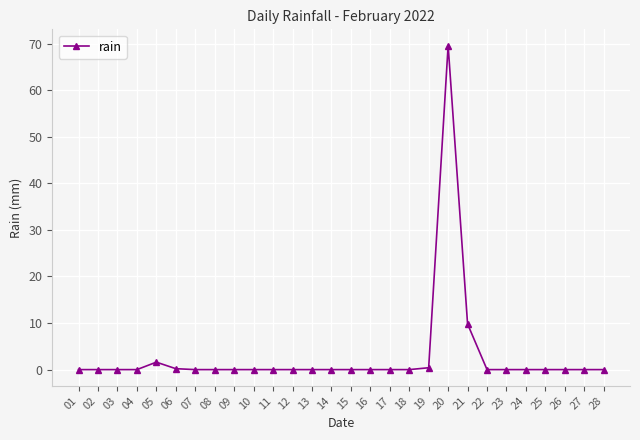

True or false: the data shows 0.4 at 19.

True